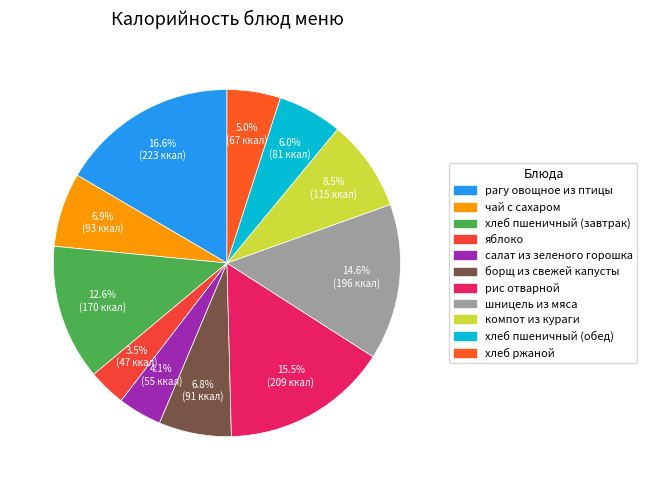

How much of the chart is everything except хлеб пшеничный (обед)?

94.0%